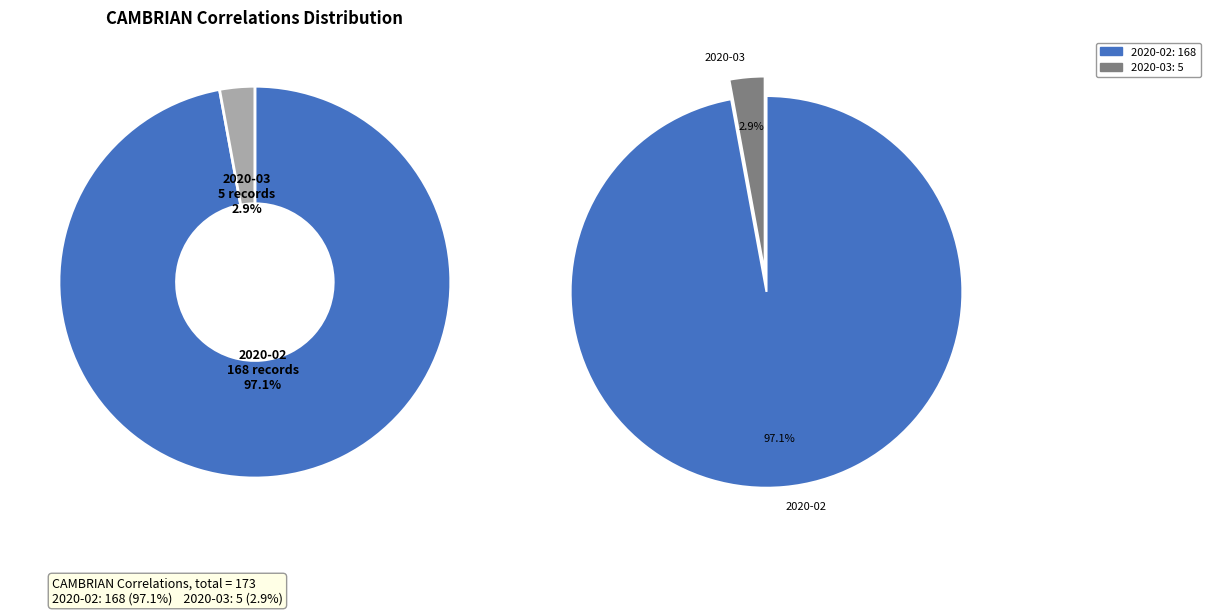

What is the change in value from 2020-02 to 2020-03?

-163